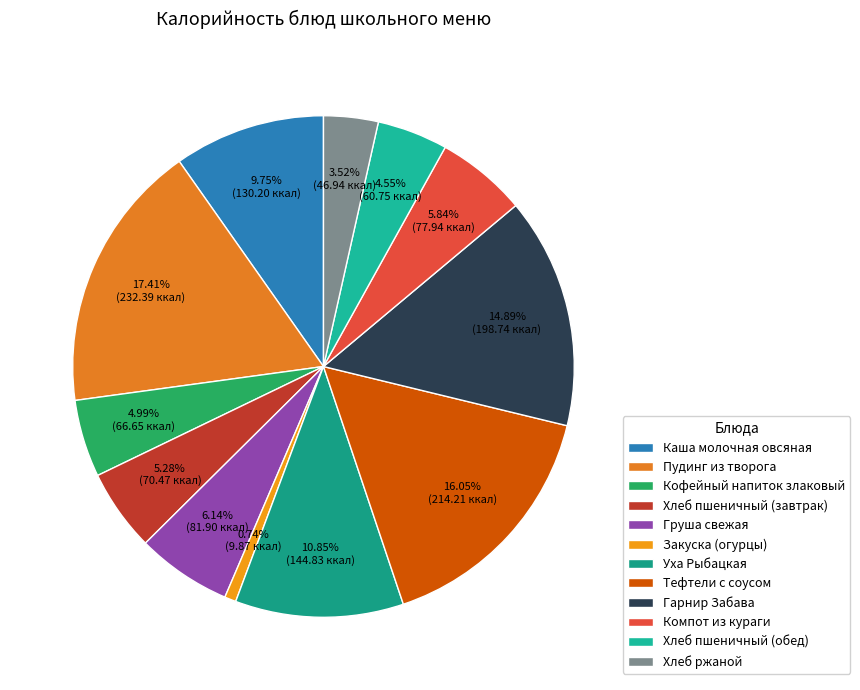

Which category has the biggest portion of the pie?

Пудинг из творога